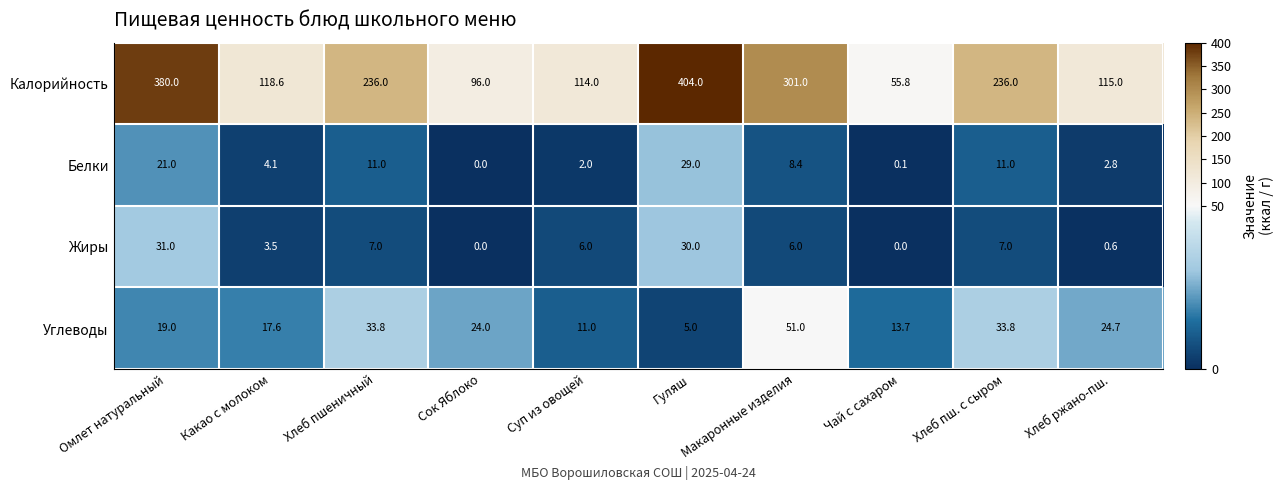

At how many categories does at least one series exceed 116?

6